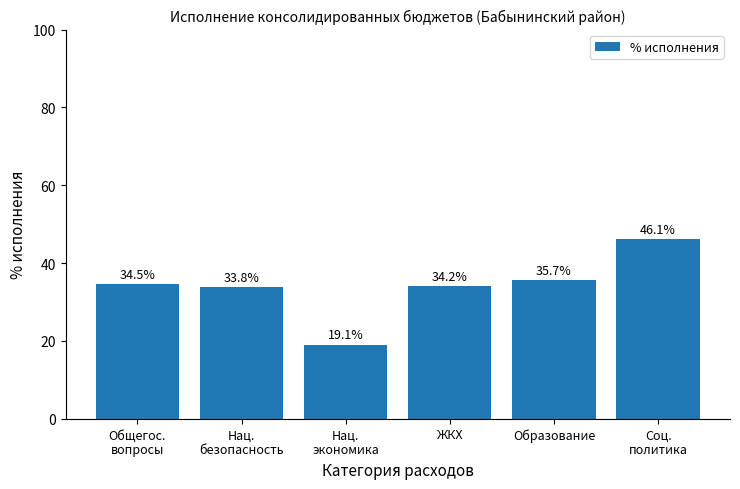

How many bars are there in total?

6